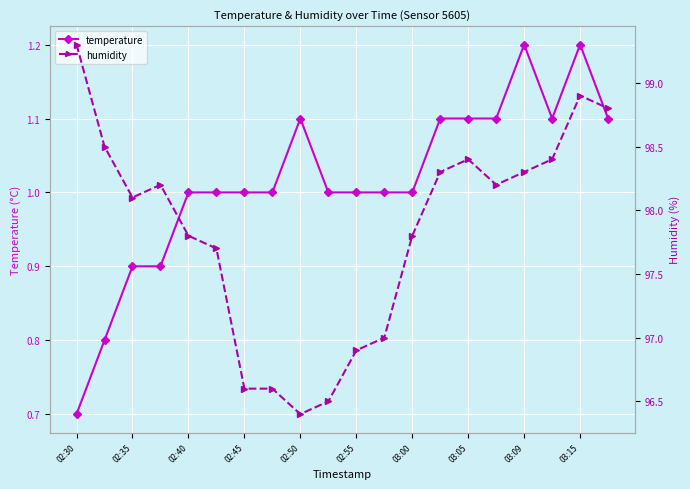

True or false: temperature has a value of 1.0 at 03:00.

True